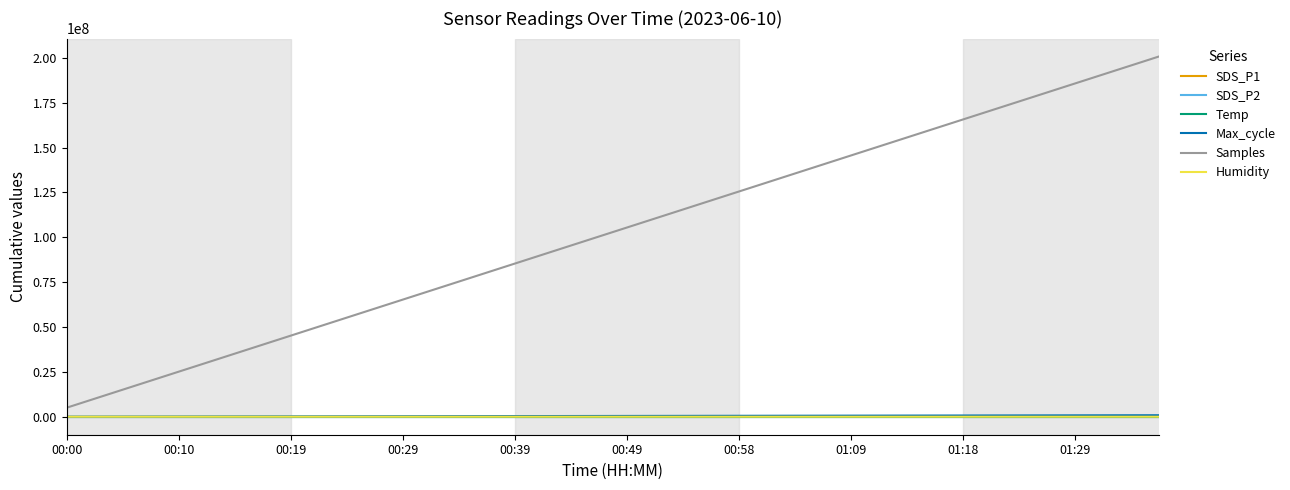

At how many categories does at least one series exceed 107068265?

19